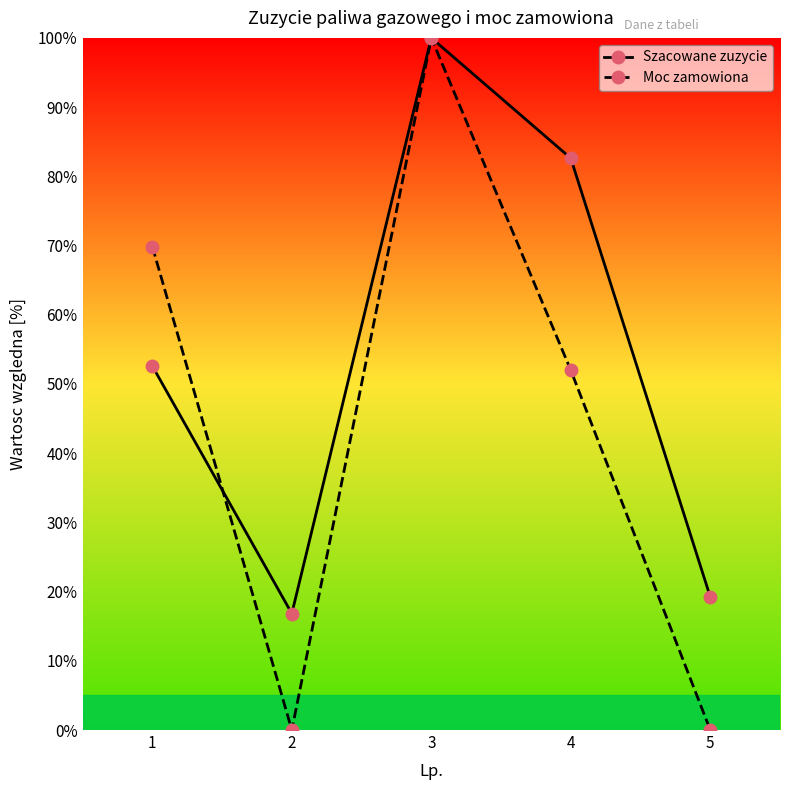

Where do Szacowane zuzycie and Moc zamowiona first cross each other?

1 and 2